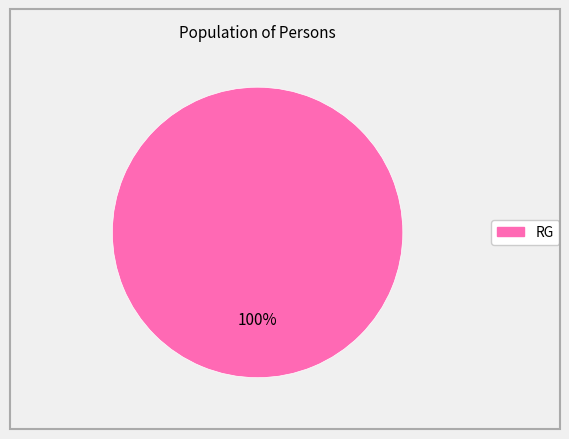

Is there a majority slice in this chart?

Yes